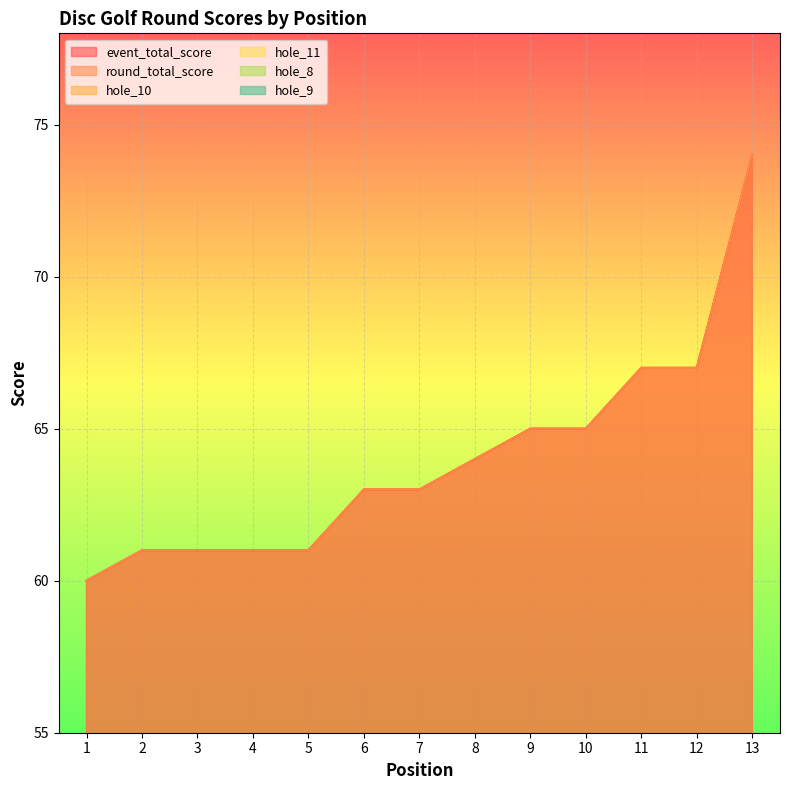

Reading left to right, list all the values displayed in this chart.

event_total_score: 60	61	61	61	61	63	63	64	65	65	67	67	74
round_total_score: 60	61	61	61	61	63	63	64	65	65	67	67	74
hole_10: 2	3	3	3	2	4	3	3	4	3	3	3	3
hole_11: 3	3	5	2	3	2	2	3	2	3	4	3	4
hole_8: 2	3	2	3	2	2	3	3	3	2	4	3	3
hole_9: 2	2	3	2	2	3	3	2	2	3	3	2	2